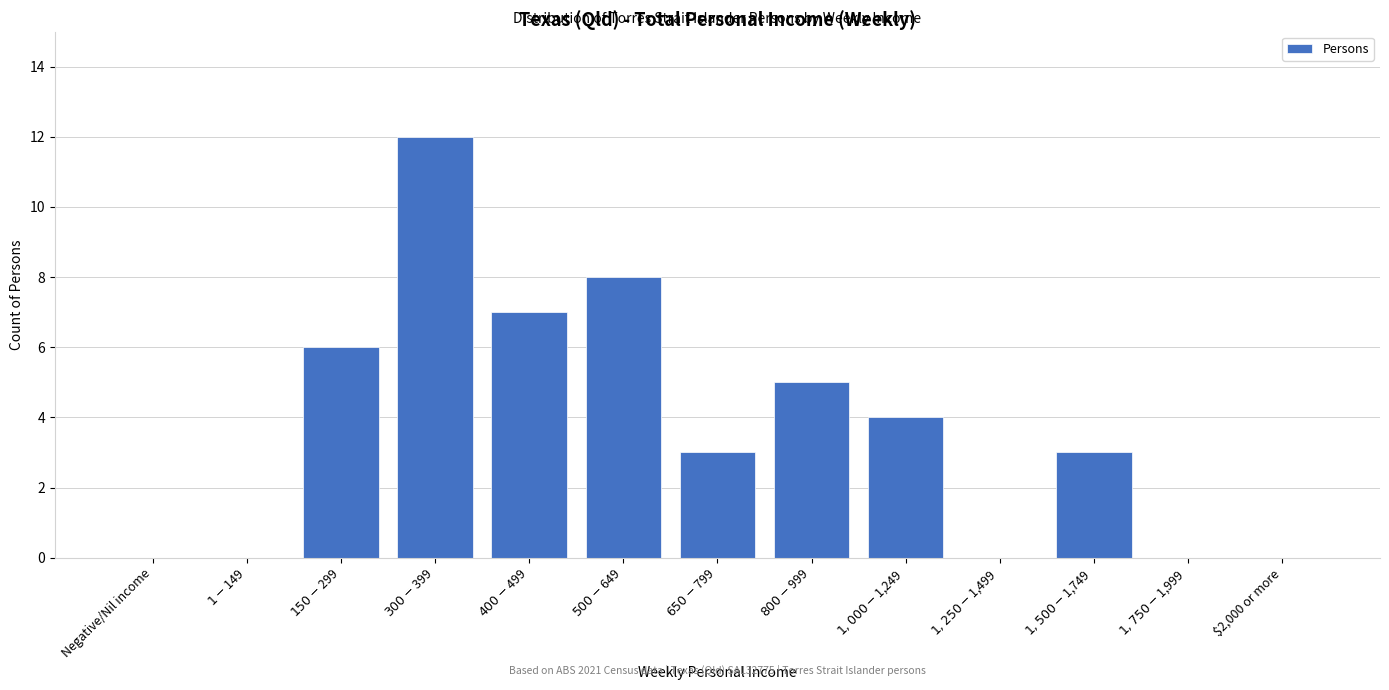

What is the greatest value displayed?

12